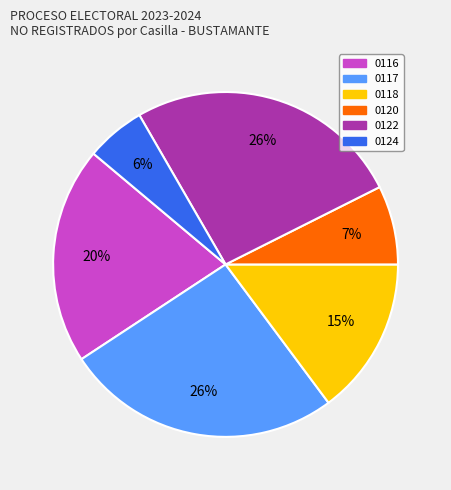

How many slices are in this pie chart?

6